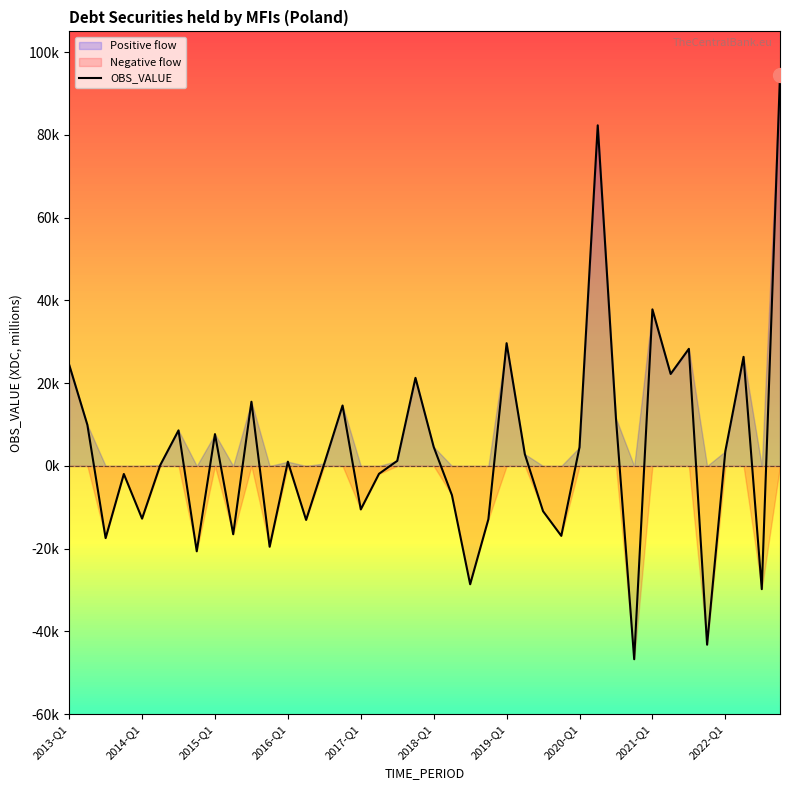

What position from the left is 2020-Q1?

8